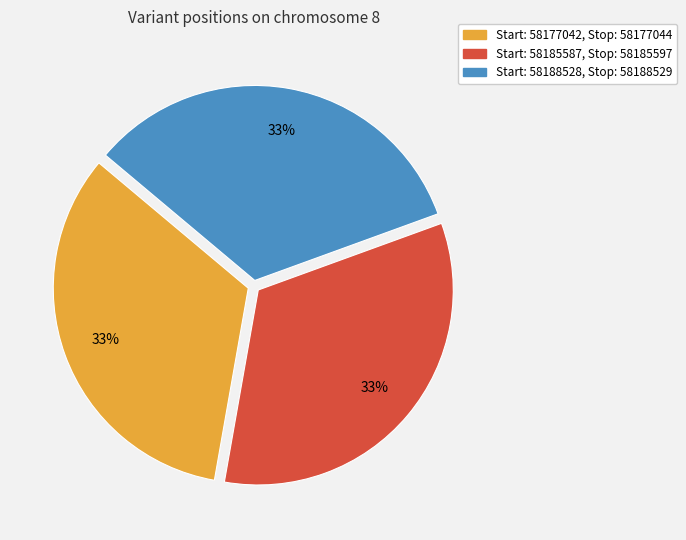

To the nearest percent, what is the average slice percentage?

33%